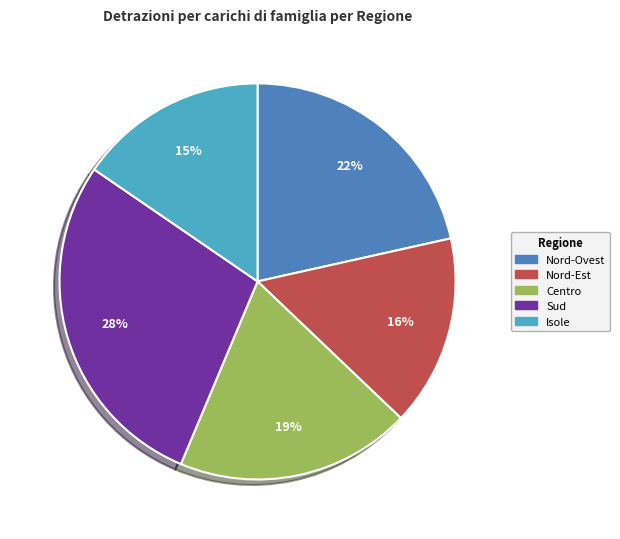

To the nearest percent, what is the difference between the largest and smallest slice percentages?

13%